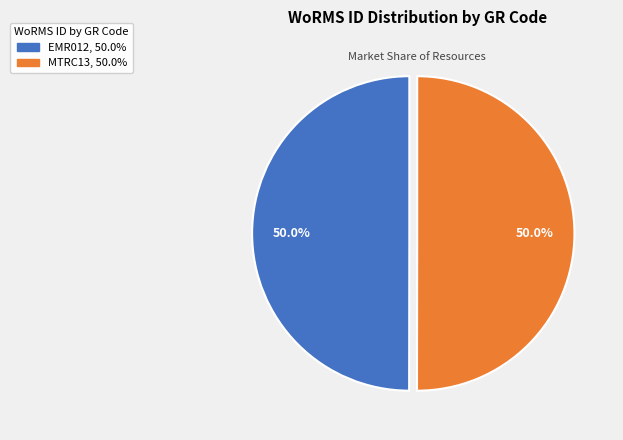

What percentage do EMR012 and MTRC13 together represent?

100.0%